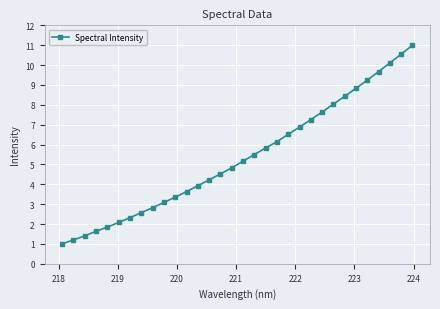

Reading left to right, transcribe all the data shown in this chart.

1.0	1.2	1.4	1.6	1.8	2.1	2.3	2.6	2.8	3.1	3.4	3.6	3.9	4.2	4.5	4.8	5.2	5.5	5.8	6.1	6.5	6.9	7.3	7.6	8.0	8.4	8.8	9.2	9.7	10.1	10.6	11.0